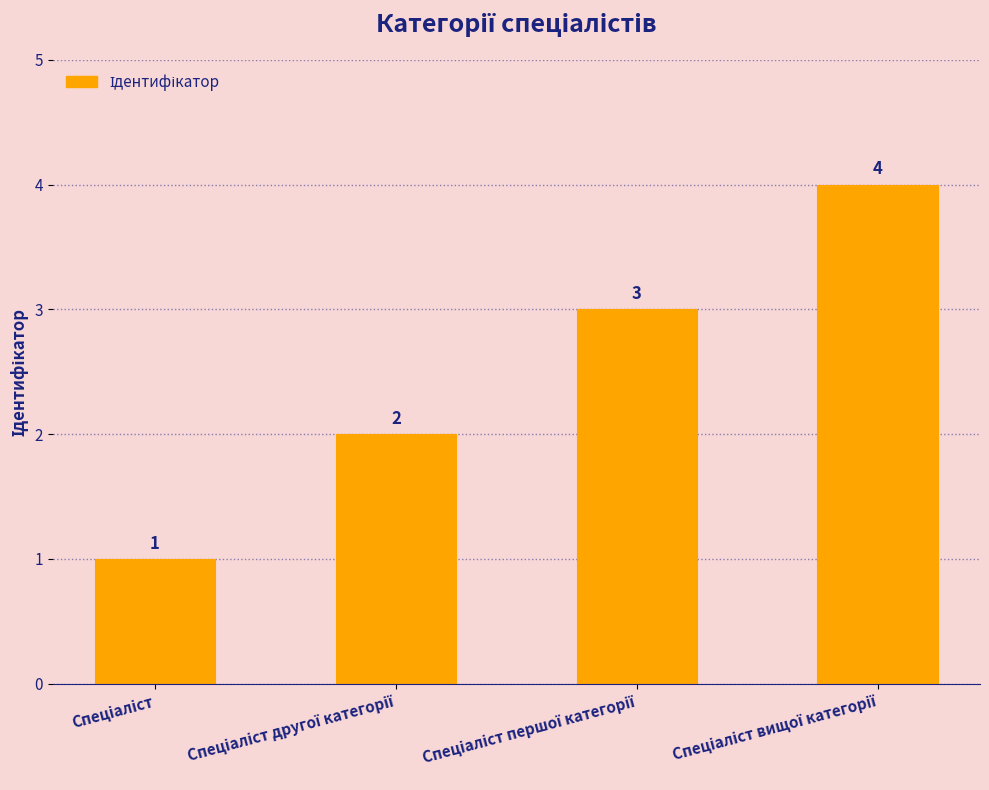

What is the greatest value displayed?

4